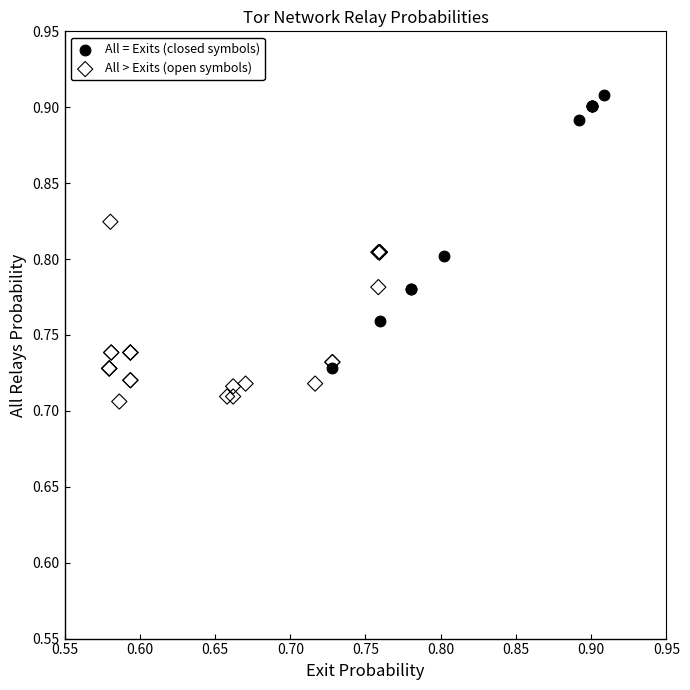

Which series reaches the minimum Y coordinate?

All > Exits (open symbols)